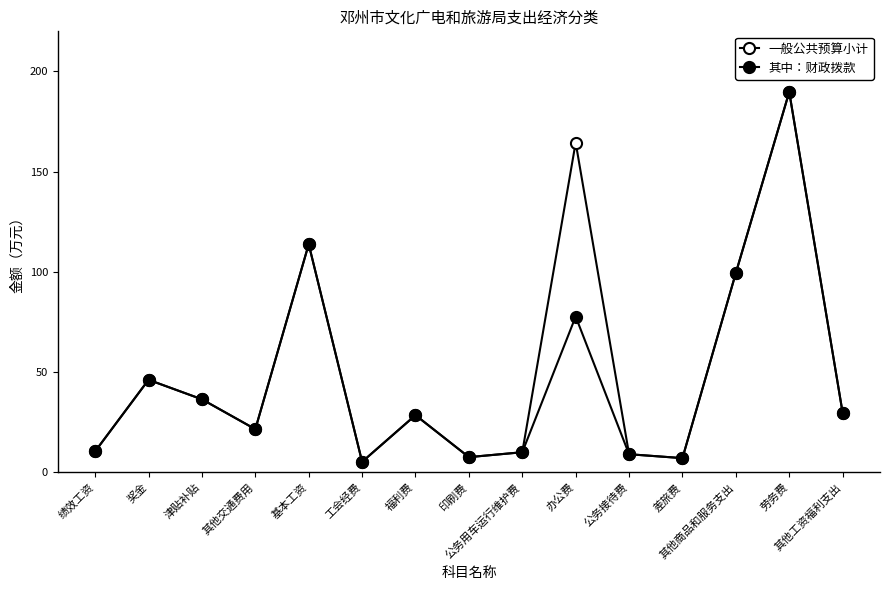

At which category does 一般公共预算小计 reach its first local peak?

奖金